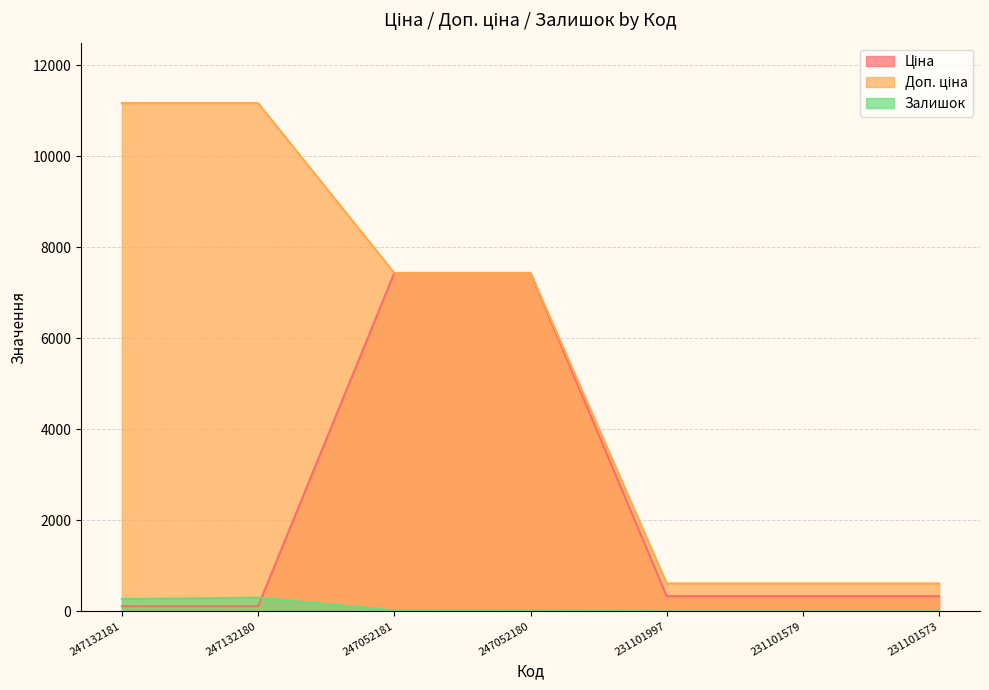

True or false: Доп. ціна and Залишок cross at least once.

False